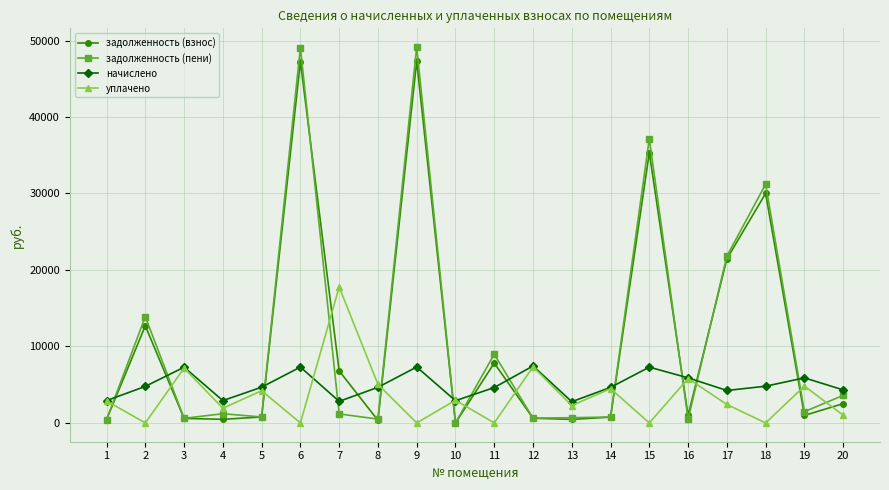

What is the approximate value of задолженность (пени) at 2?

13892.6